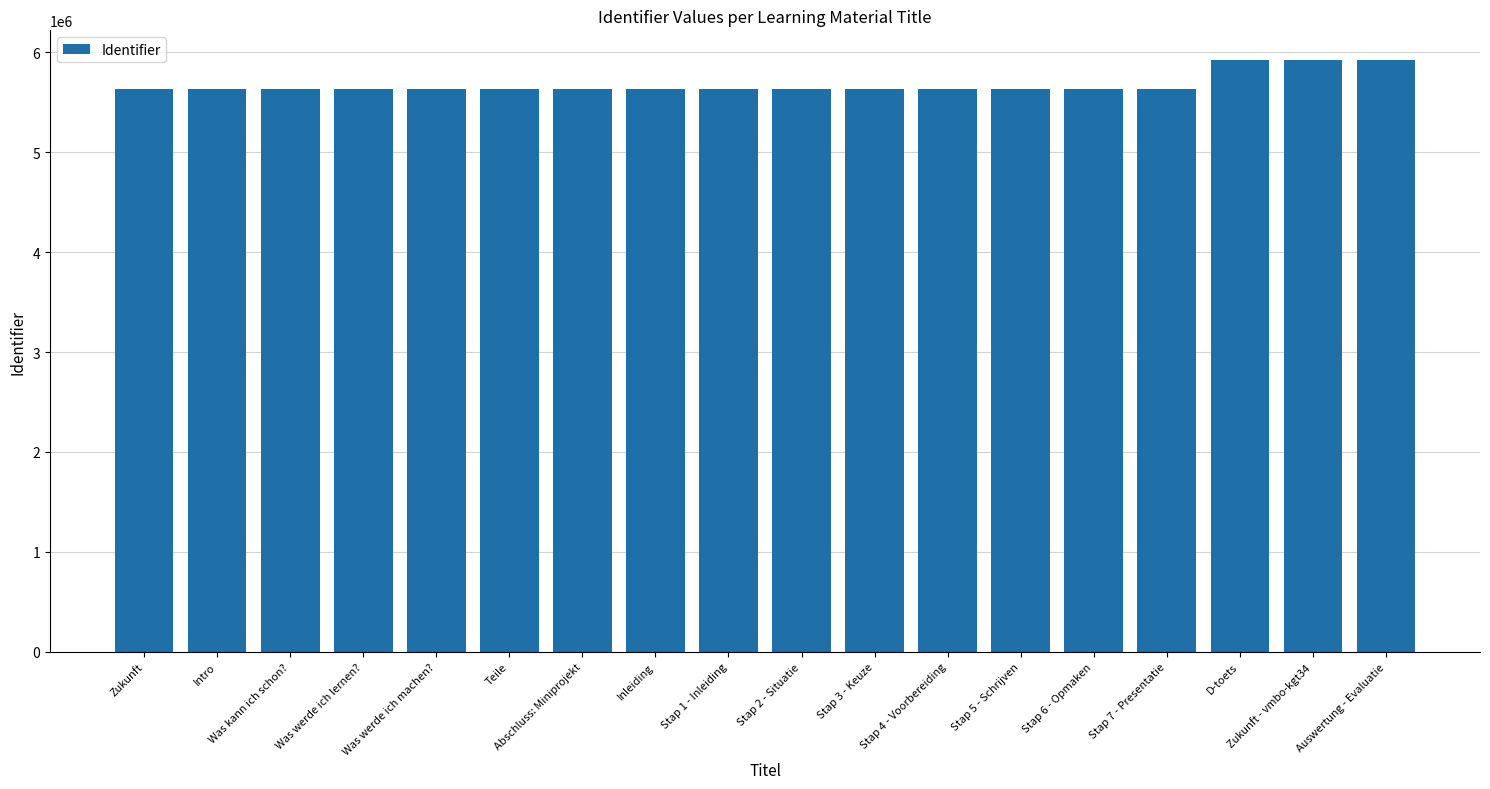

Are the bars grouped side by side (vs. stacked)?

No